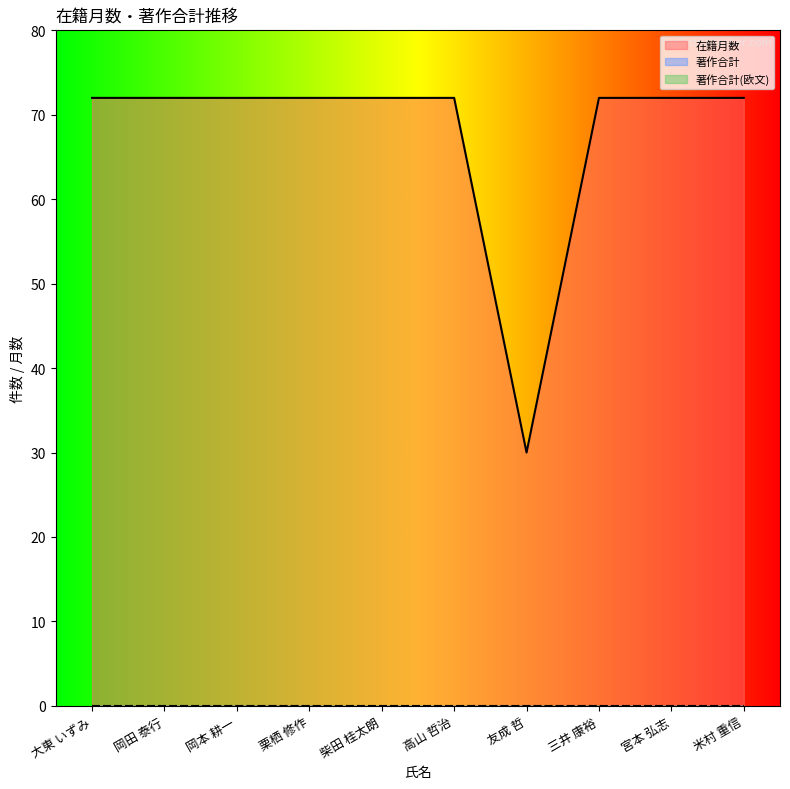

Rank the series by their maximum value, from highest to lowest.

在籍月数, 著作合計, 著作合計(欧文)